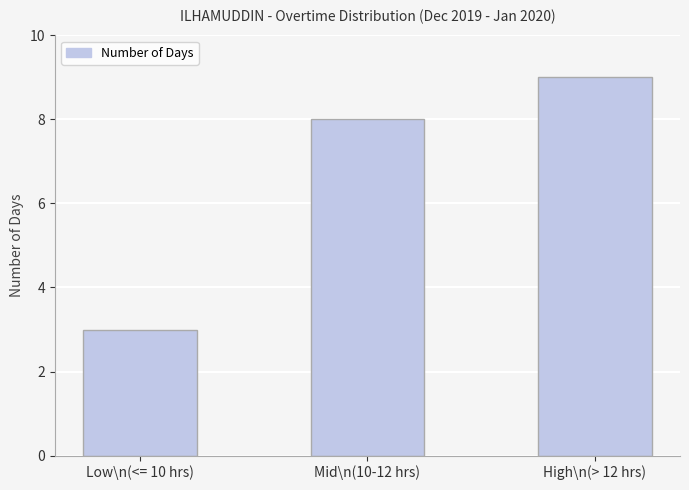

List the labels in order of value, smallest first.

Low\n(<= 10 hrs), Mid\n(10-12 hrs), High\n(> 12 hrs)